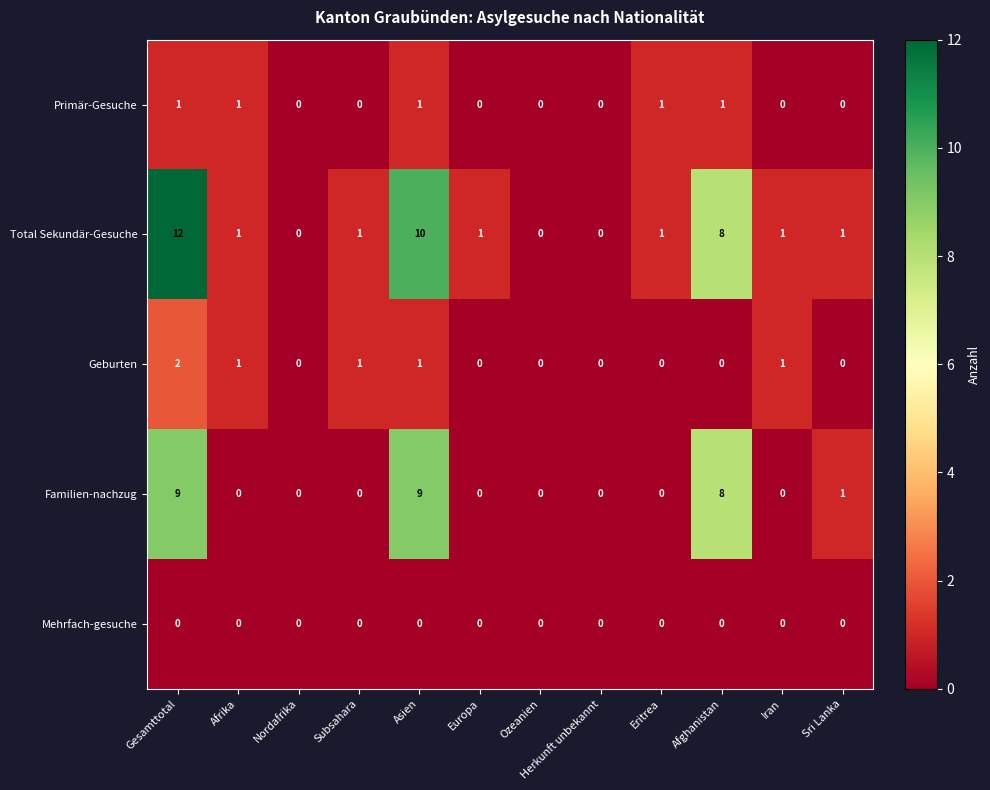

At which category is the sum across all series the highest?

Gesamttotal